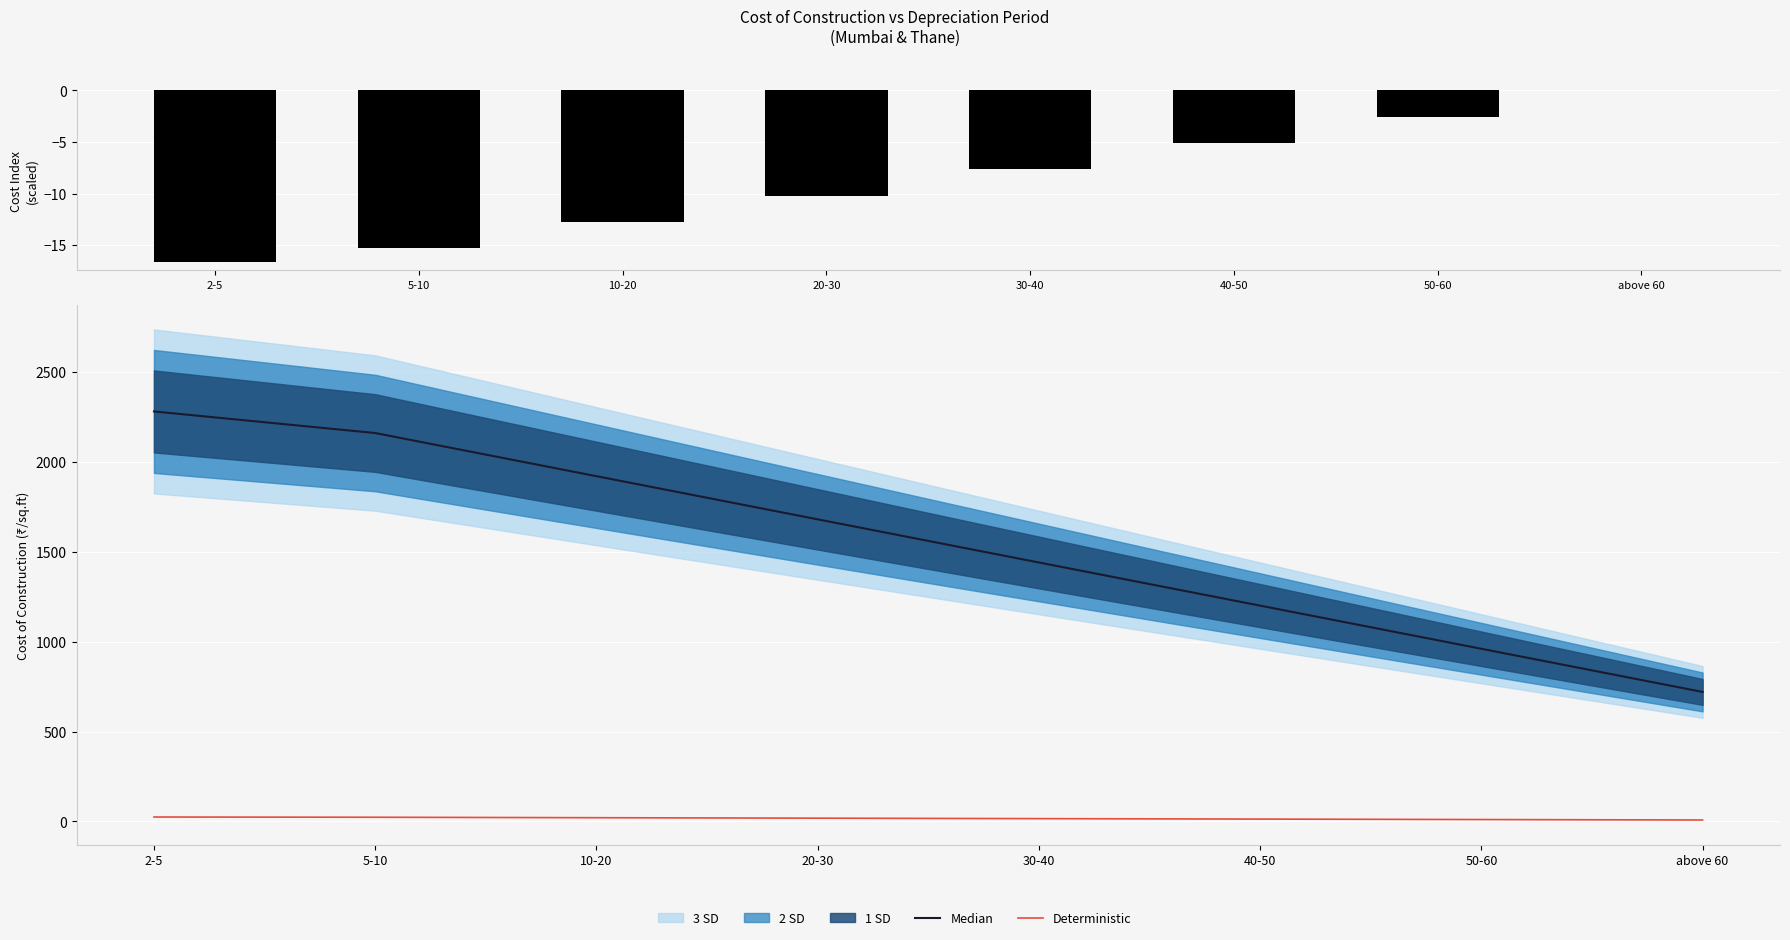

At how many categories does at least one series exceed 1902?

3